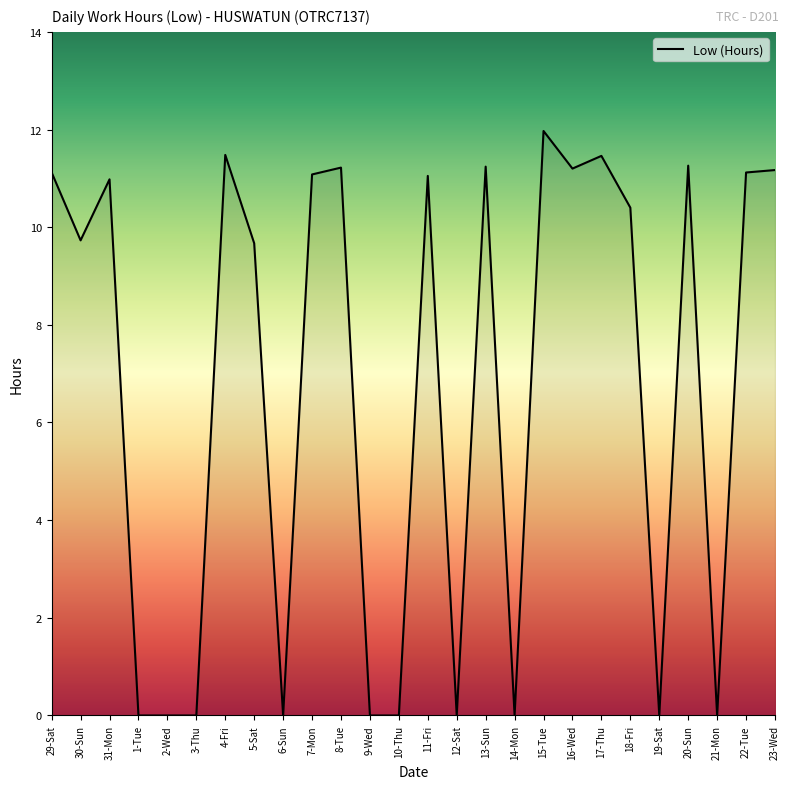

How many categories are shown in the chart?

26